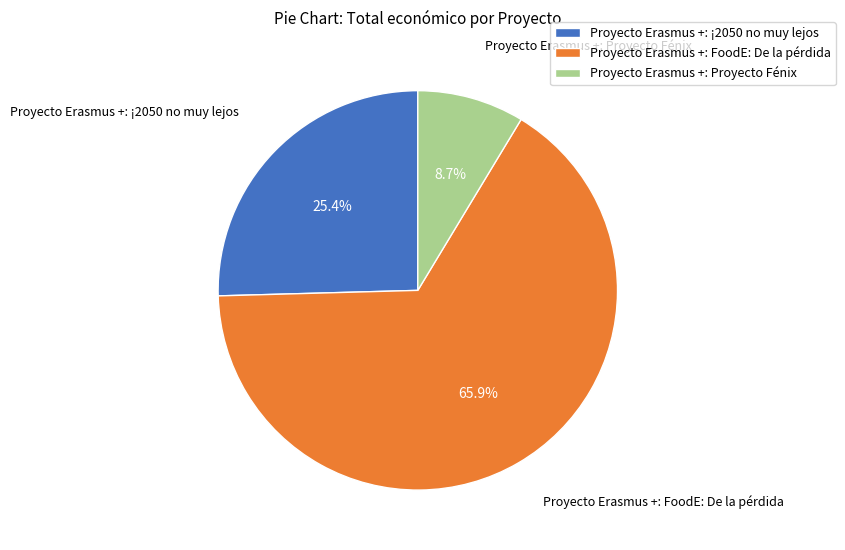

To the nearest percent, what is the average slice percentage?

33%